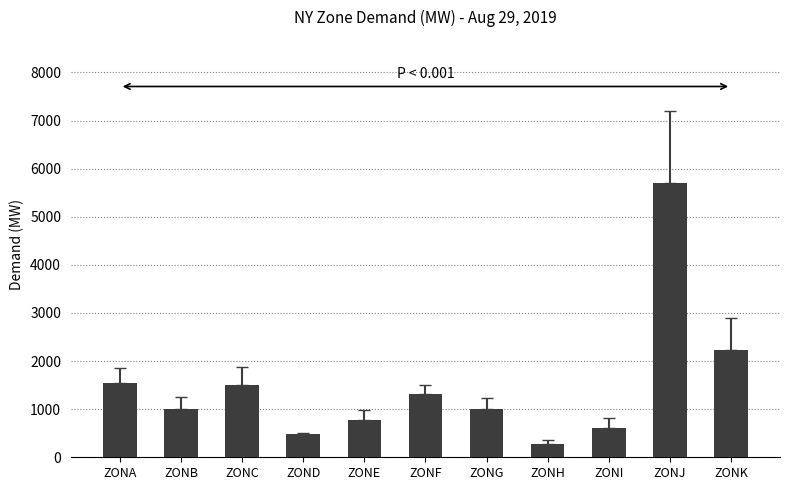

What is the value of the 7th bar from the left?

1001